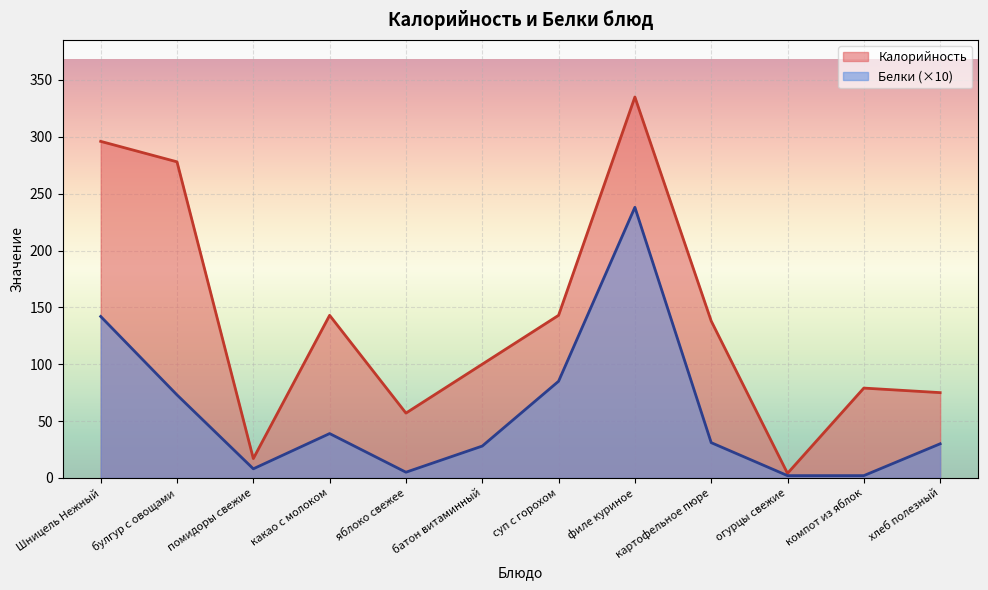

The Белки series shows 142 at Шницель Нежный. True or false?

True